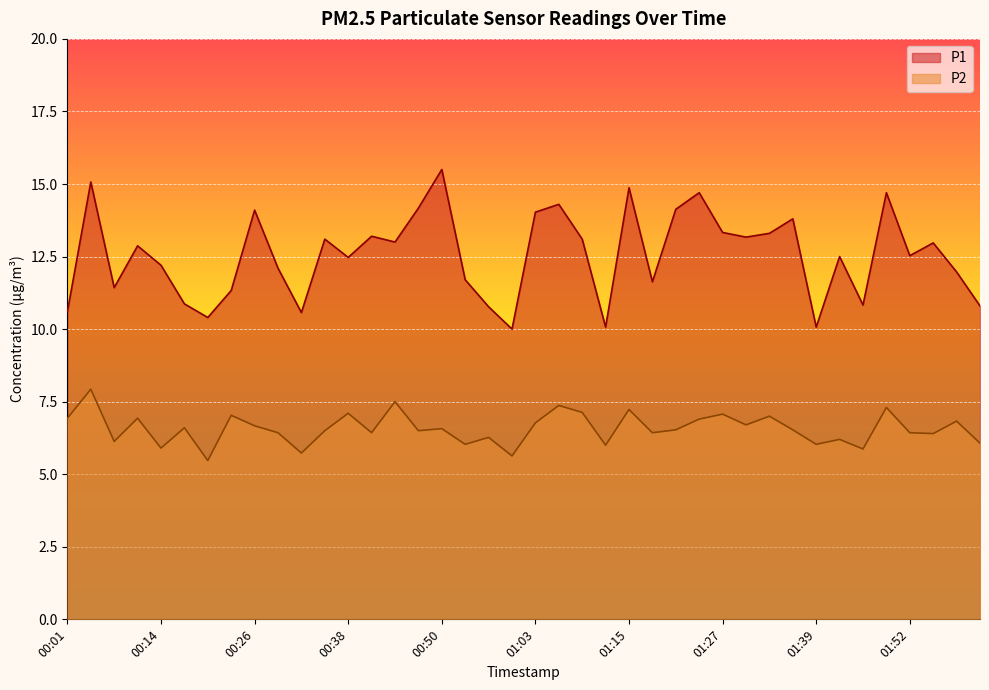

The value of P1 at 01:46 is 4.2. True or false?

False